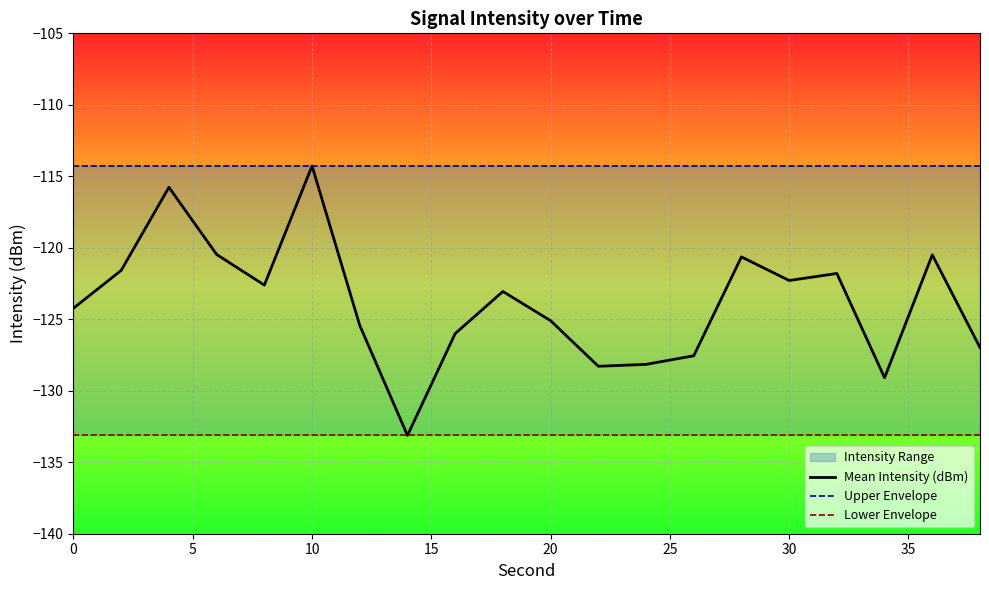

Is this an area chart (filled region under the line)?

No